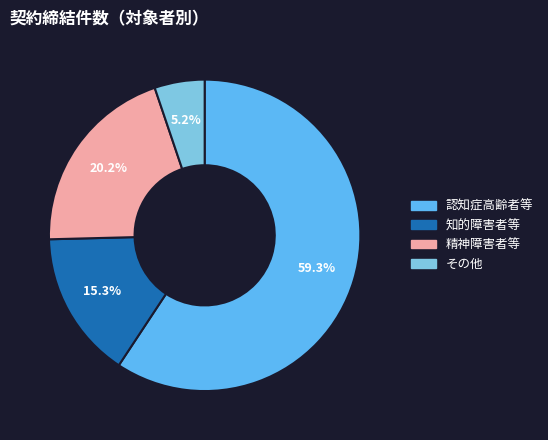

Is there a majority slice in this chart?

Yes